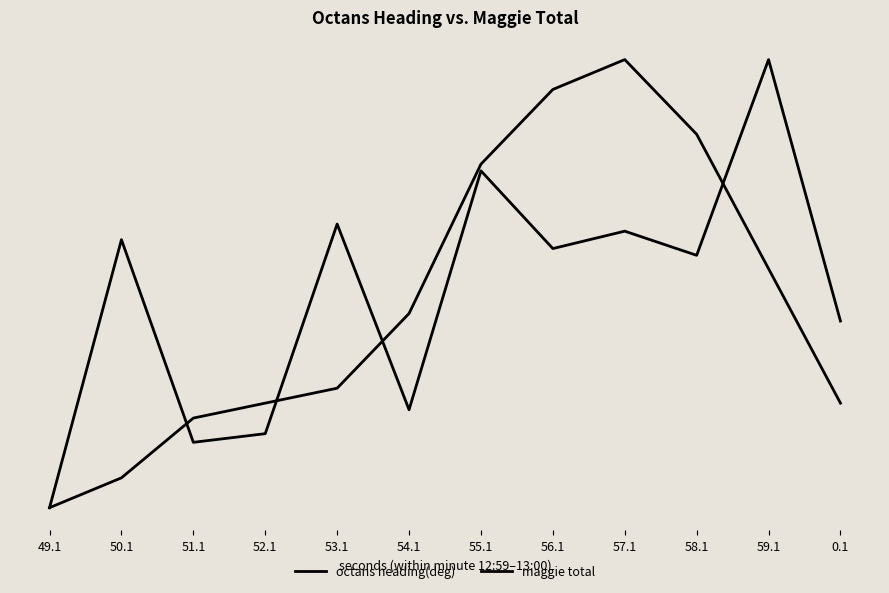

Does the chart display data point markers on the line(s)?

No